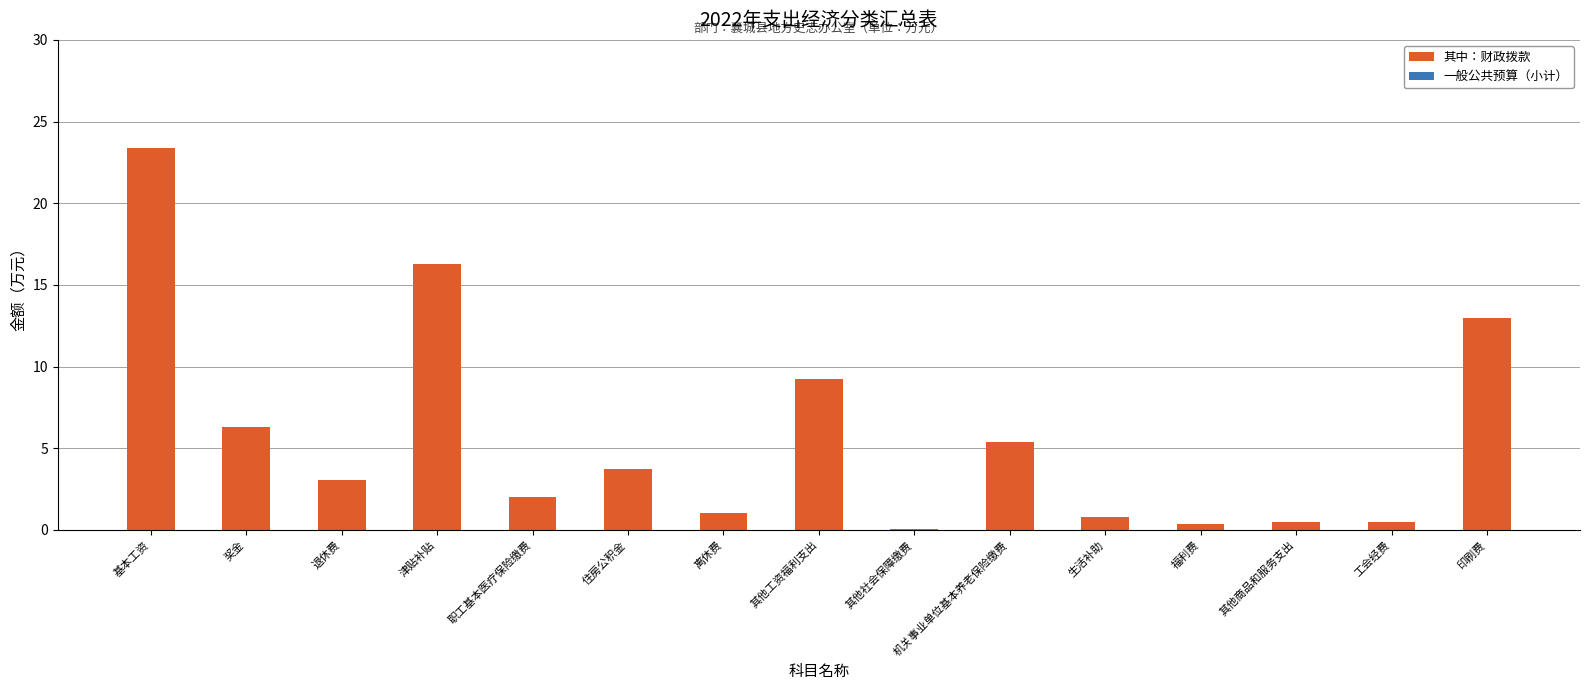

How many series are shown in this chart?

1